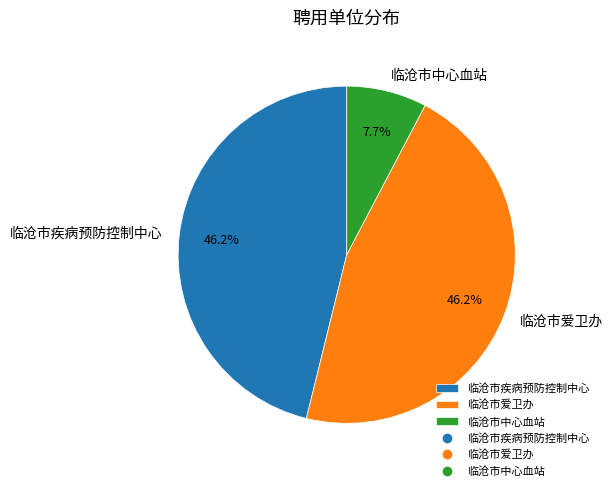

Is it true that 临沧市爱卫办 is 52% of the pie?

False